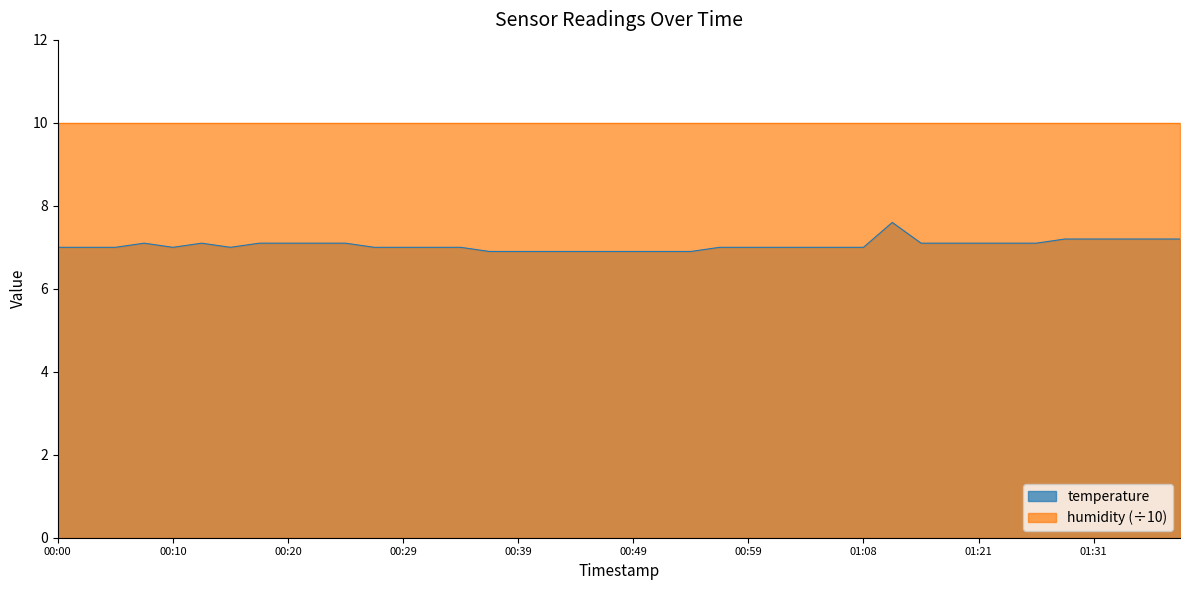

List the labels in order of value, smallest first.

00:37, 00:39, 00:41, 00:44, 00:46, 00:49, 00:51, 00:54, 00:00, 00:02, 00:05, 00:10, 00:15, 00:27, 00:29, 00:32, 00:34, 00:56, 00:59, 01:01, 01:03, 01:06, 01:08, 00:07, 00:12, 00:17, 00:20, 00:22, 00:24, 01:16, 01:19, 01:21, 01:24, 01:26, 01:28, 01:31, 01:33, 01:36, 01:38, 01:11